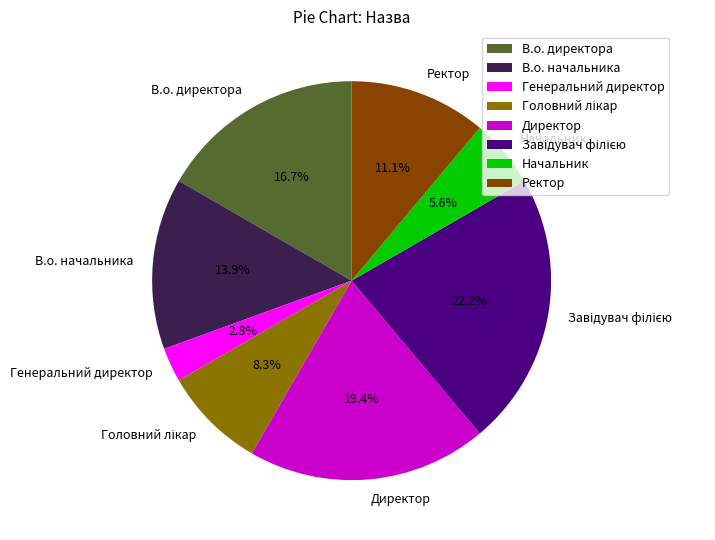

Approximately how many times larger is the value at В.о. директора compared to В.о. начальника?

1.2